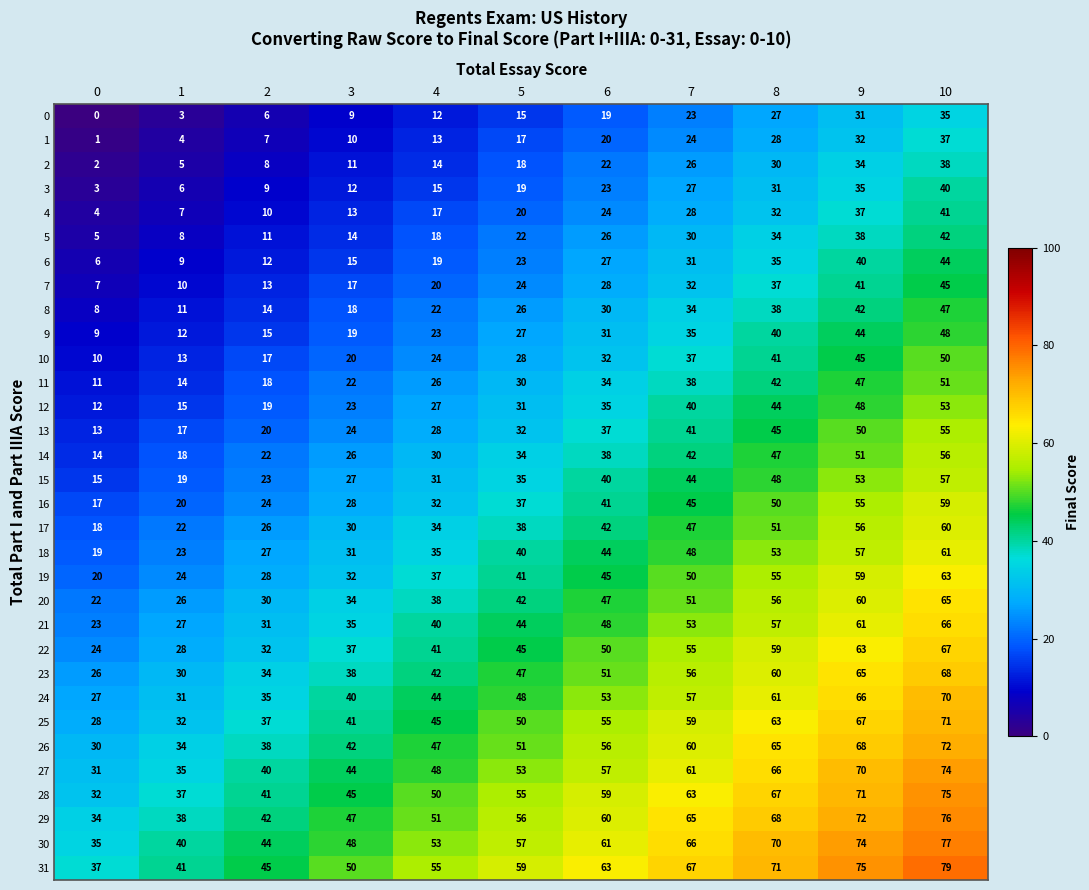

How many series are shown in this chart?

32